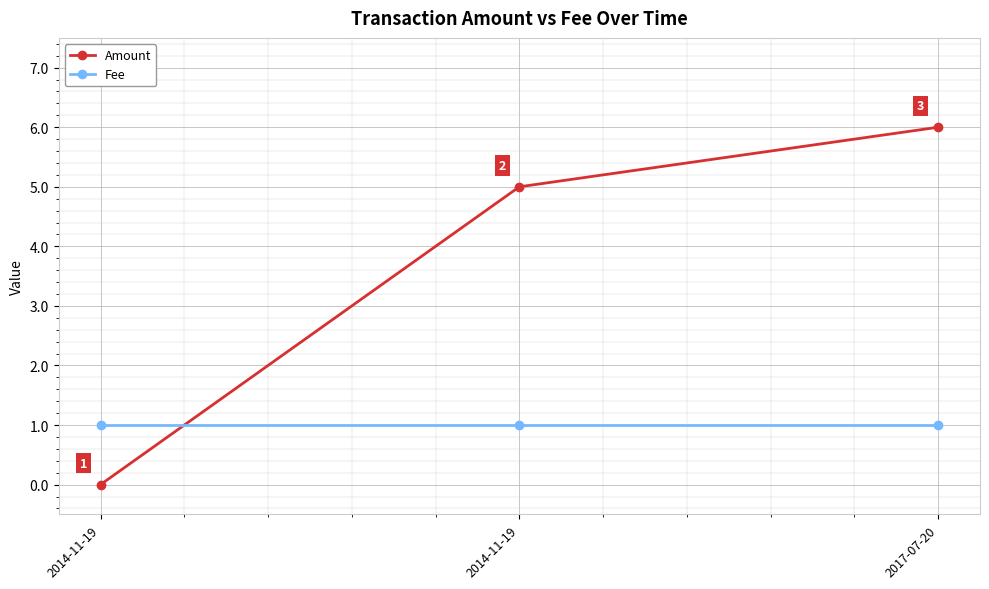

Is the value of Amount at 2014-11-19 greater than the value of Fee at 2014-11-19?

No